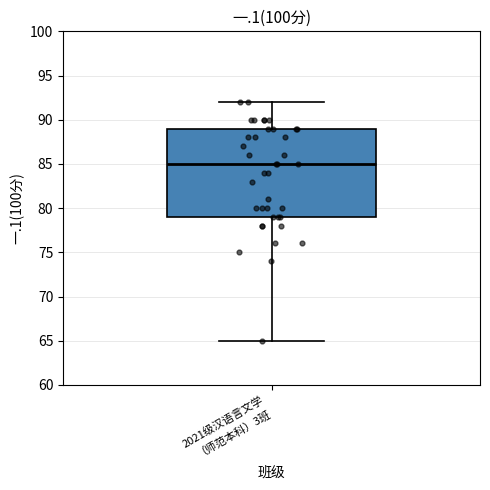

Transcribe this box plot: give where the median line is, the range the box spans, and where the two whiskers end, as read against the y-axis. The values are not printed on the chart, so give them approximately, as read against the axis.

median 85, box 79 to 89, whiskers 65 to 92